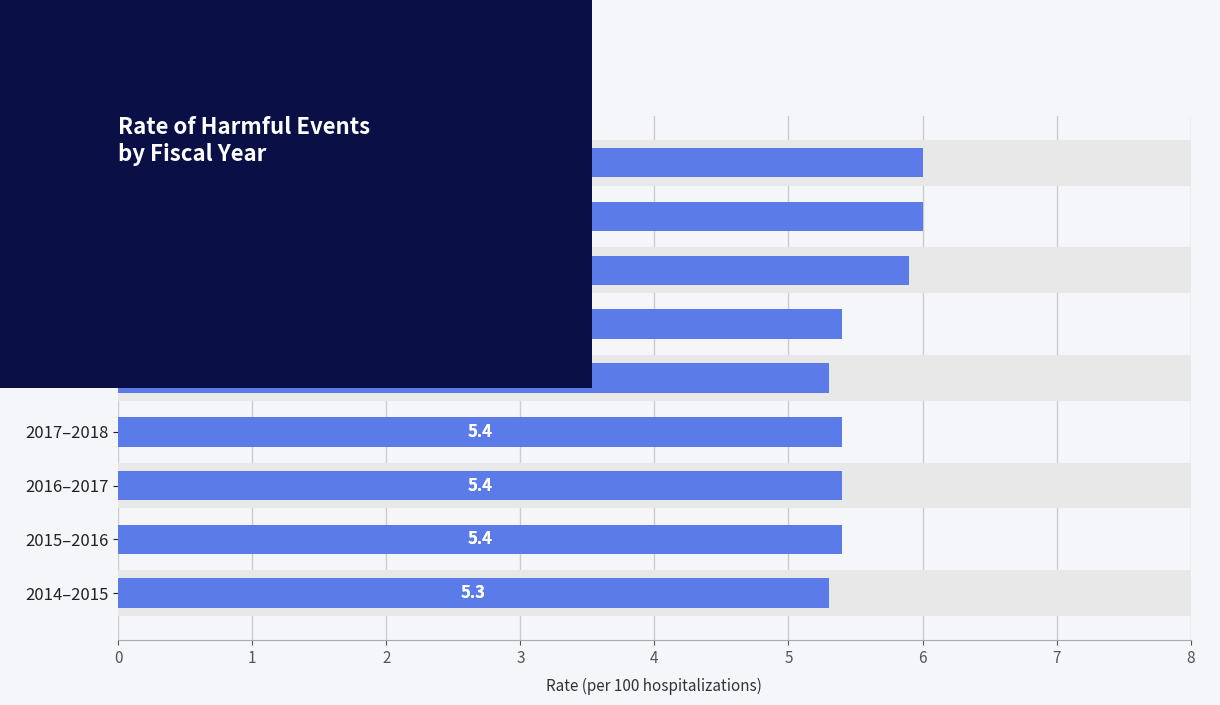

The chart shows a value of 8.9 at 2018–2019. True or false?

False